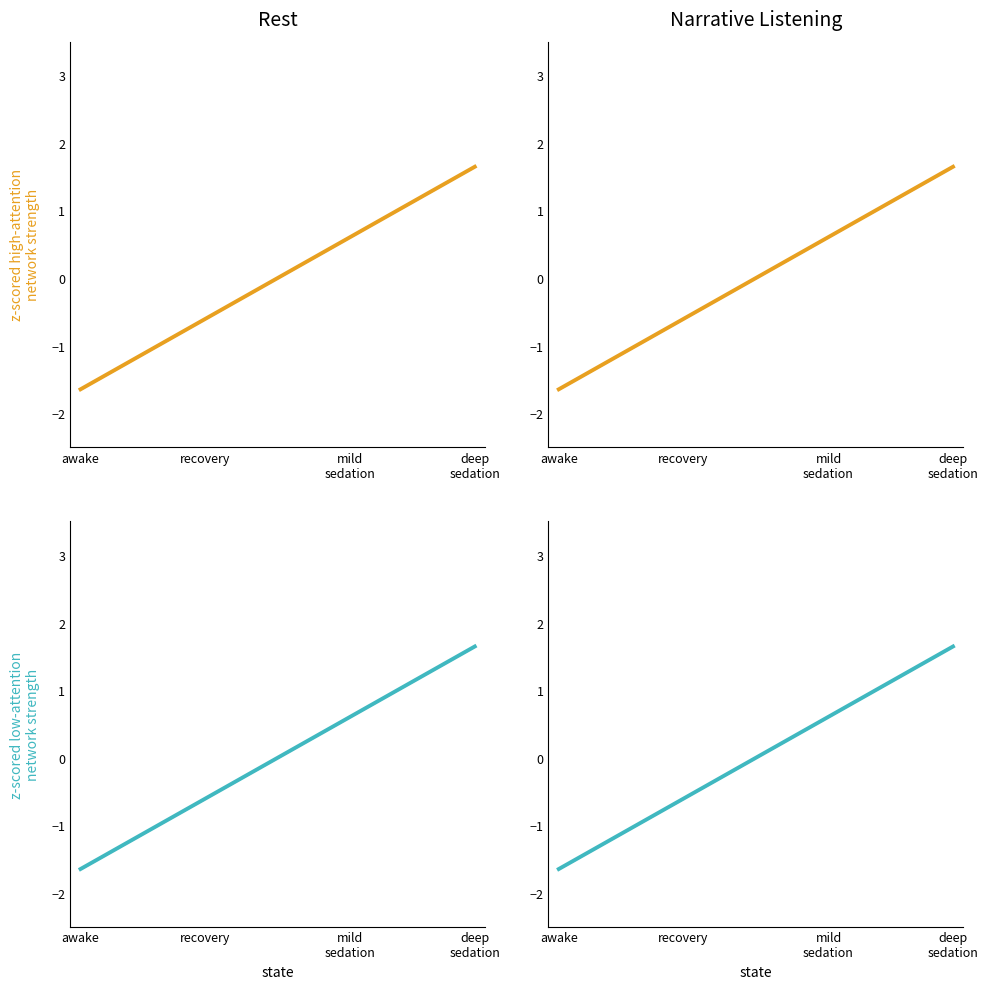

The Mean series shows -1.6 at deep
sedation. True or false?

False